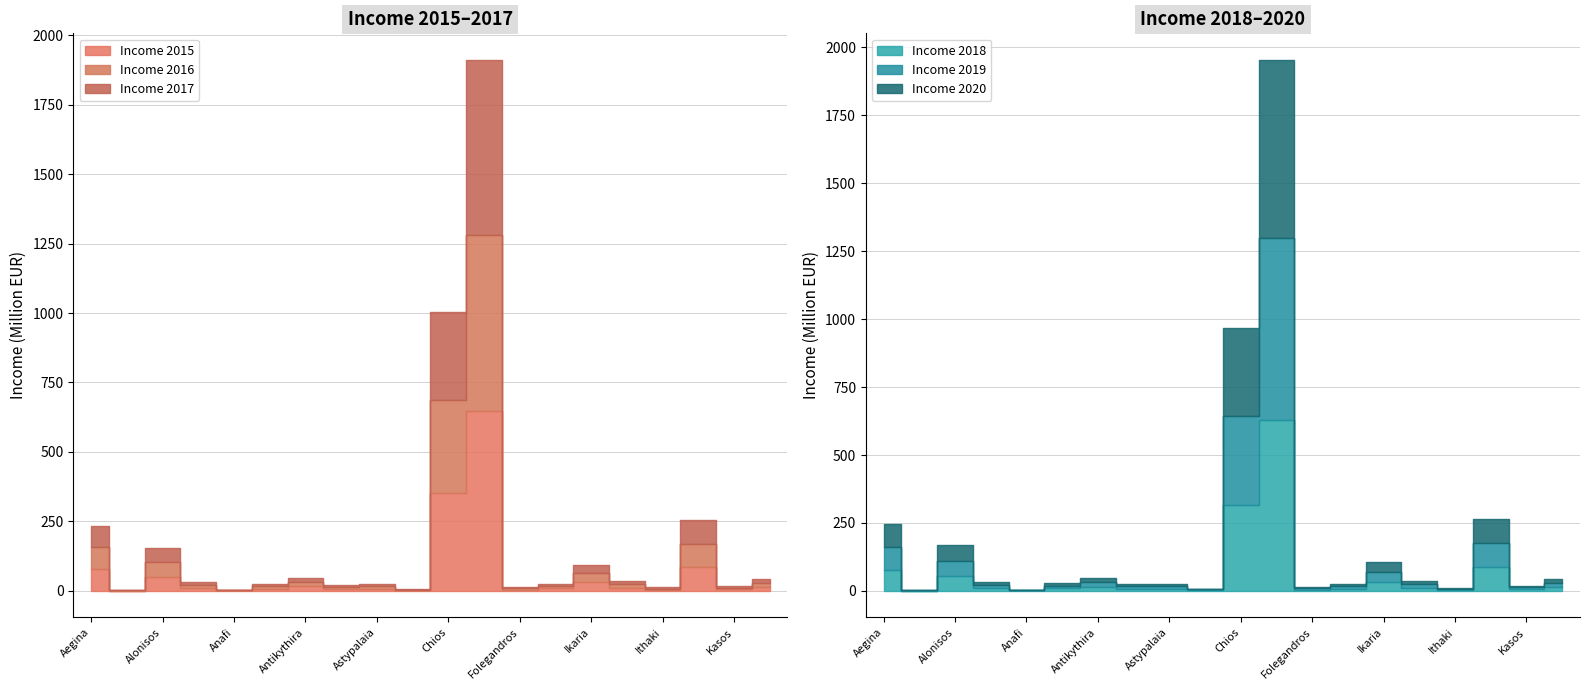

Where do income_2016 and income_2019 first cross each other?

Aegina and Ag.Efstratios